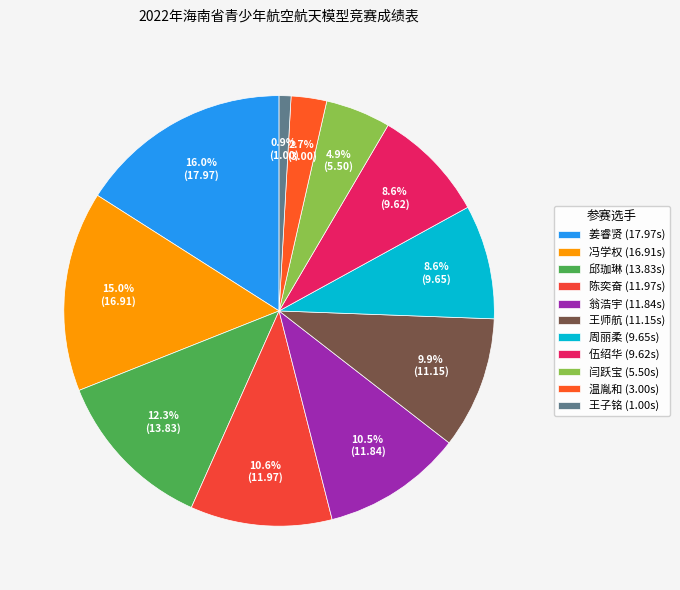

To the nearest percent, what is the average slice percentage?

9%